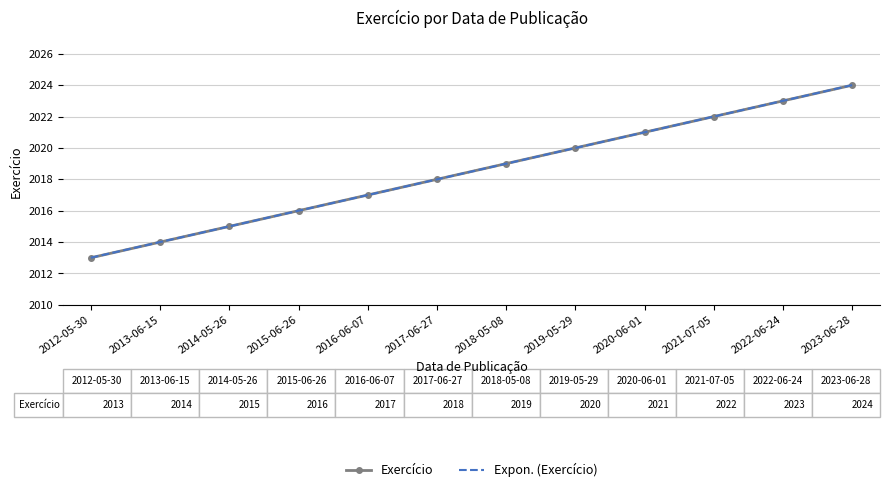

Rank the categories by Expon. (Exercício) value from highest to lowest.

2023-06-28, 2022-06-24, 2021-07-05, 2020-06-01, 2019-05-29, 2018-05-08, 2017-06-27, 2016-06-07, 2015-06-26, 2014-05-26, 2013-06-15, 2012-05-30